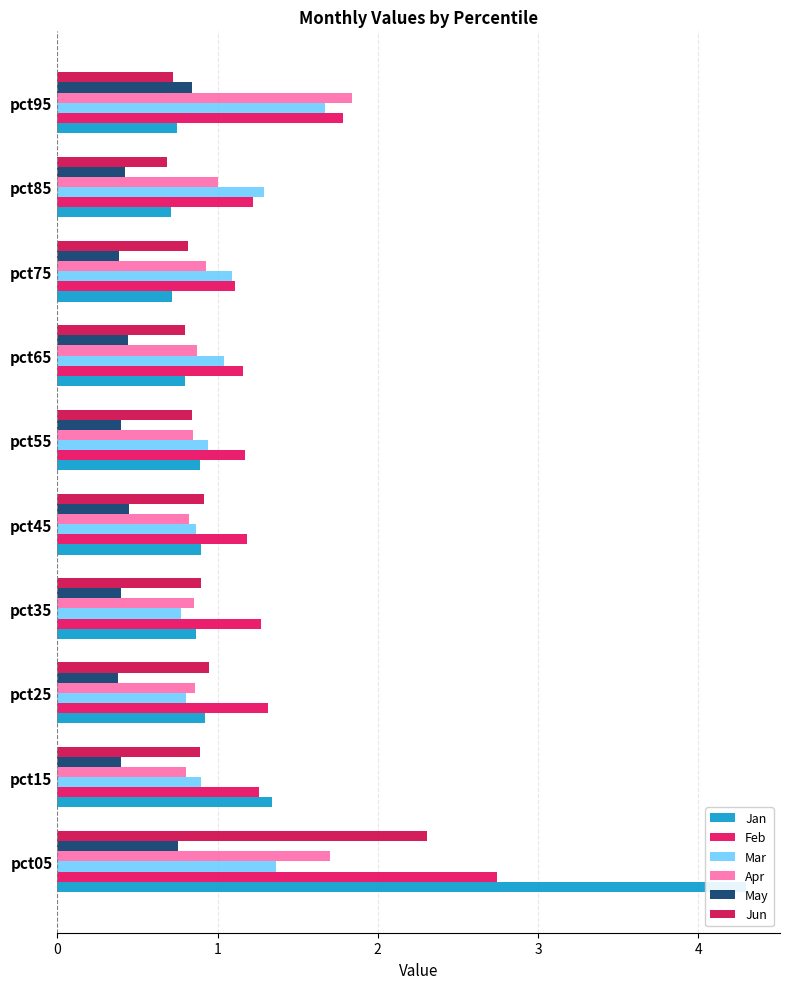

What is the sum of all Jun values?

9.8